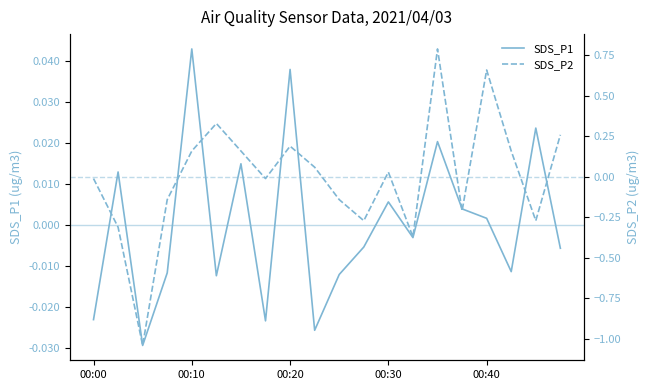

Which series has the largest total across all categories?

SDS_P1